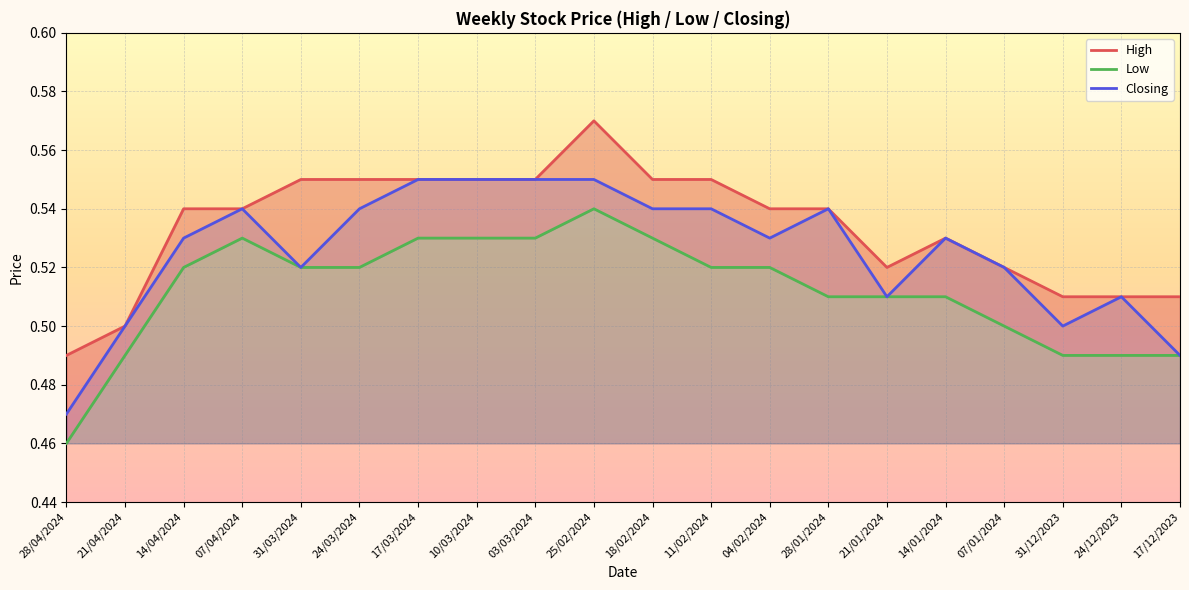

Where is High nearest to the value 0?

28/04/2024